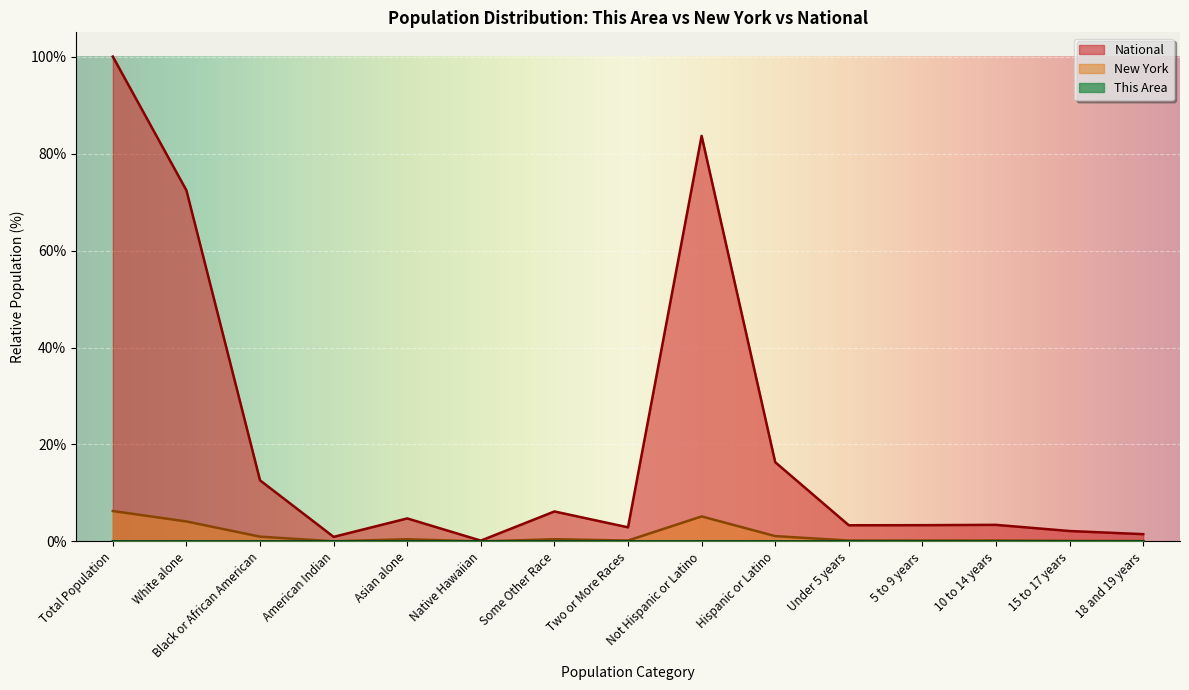

True or false: National has more than 1 points higher than both neighbors.

True